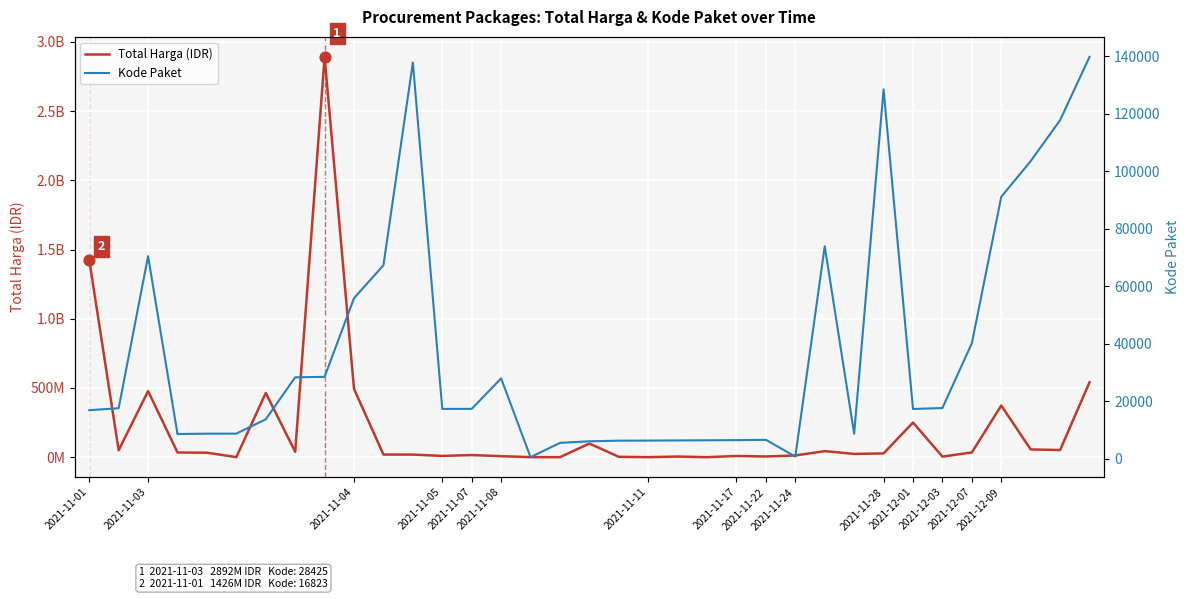

What are all the series names shown in the legend?

Total Harga (IDR), Kode Paket